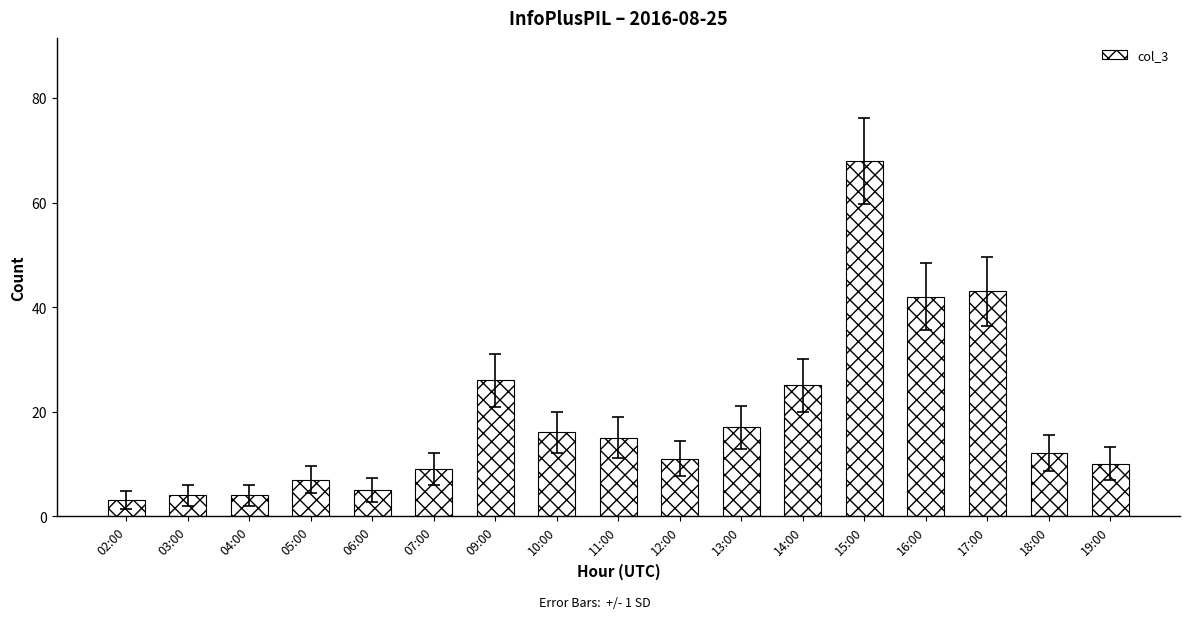

What is the label of the 11th bar from the left?

13:00